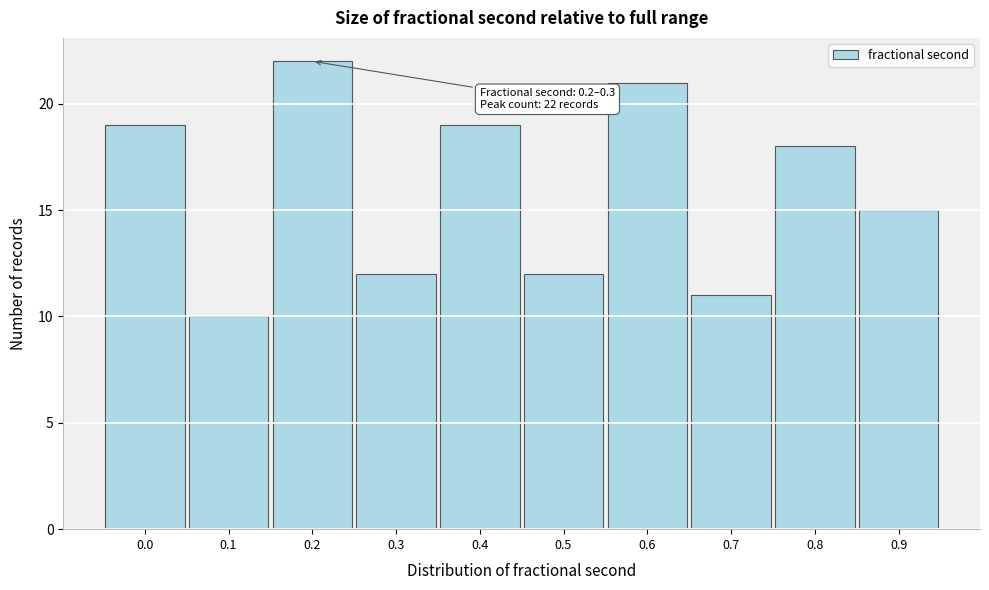

Reading left to right, list all the values displayed in this chart.

19	10	22	12	19	12	21	11	18	15